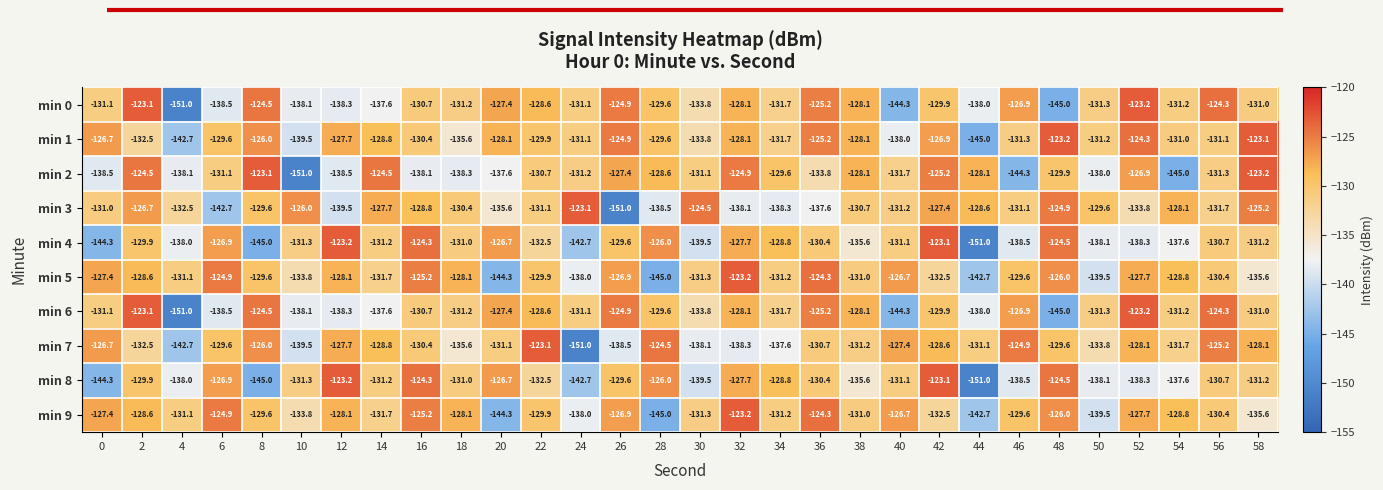

Is it true that min 2 equals -131.7 at 40?

True